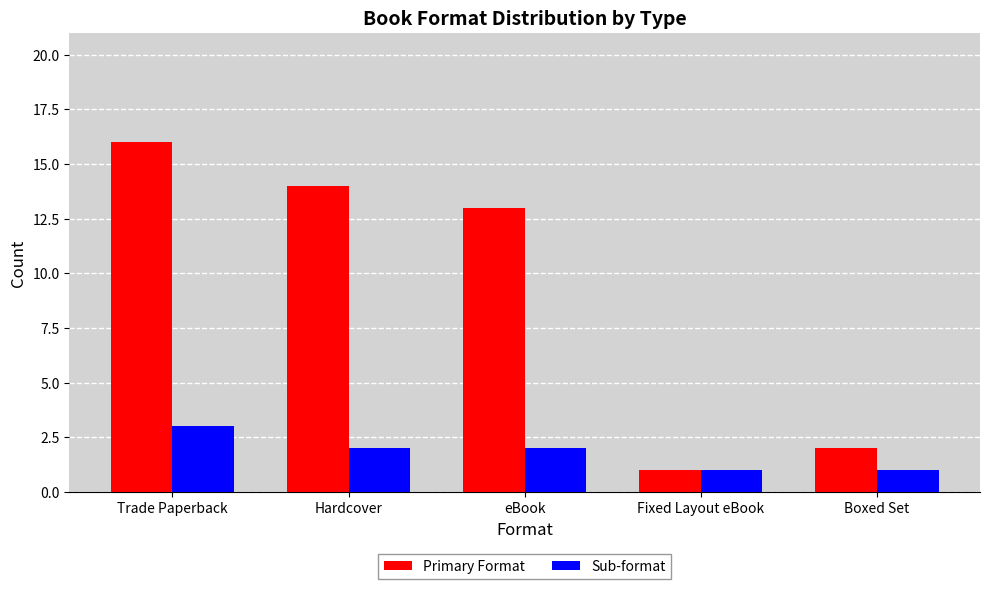

What is the difference between the second highest and minimum values in the Sub-format series?

1